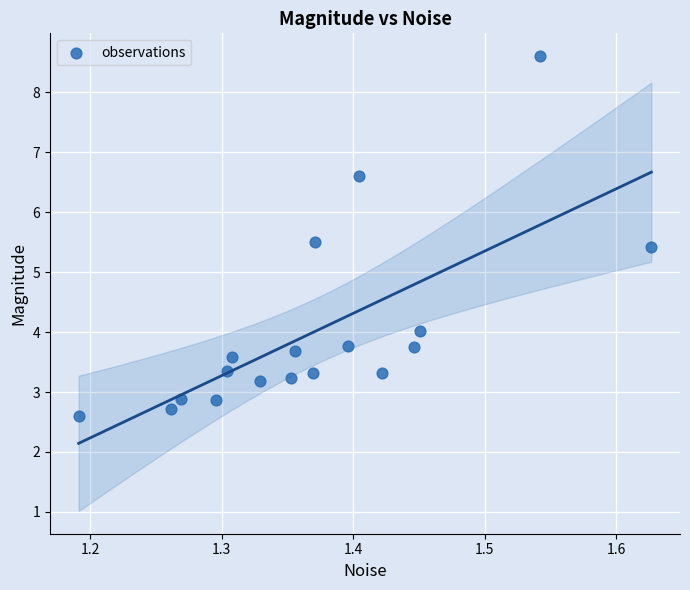

What is the range of Y values (max minus min)?

6.0